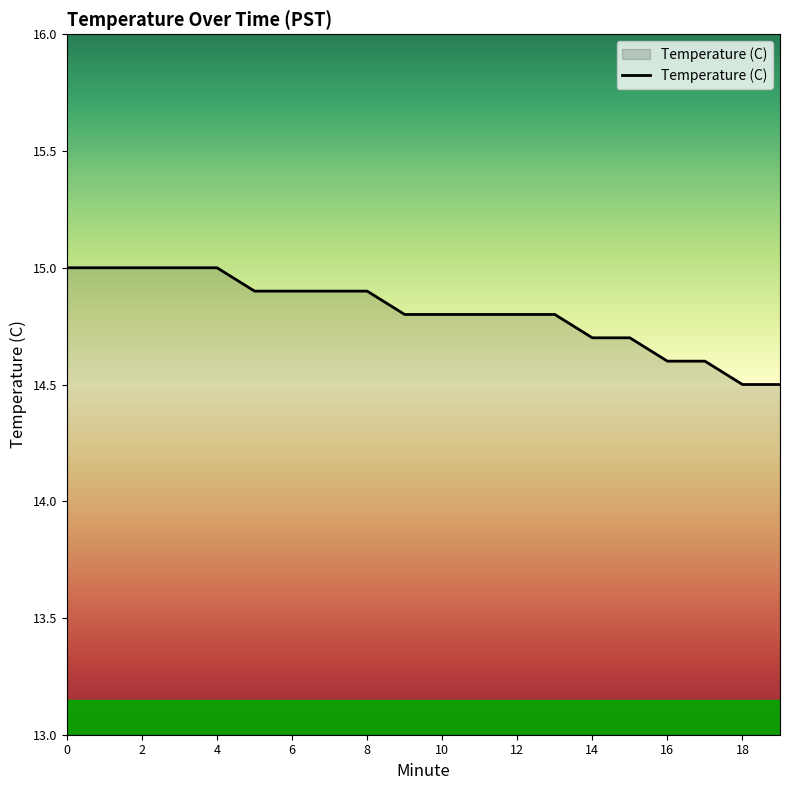

What is the greatest value displayed?

15.0